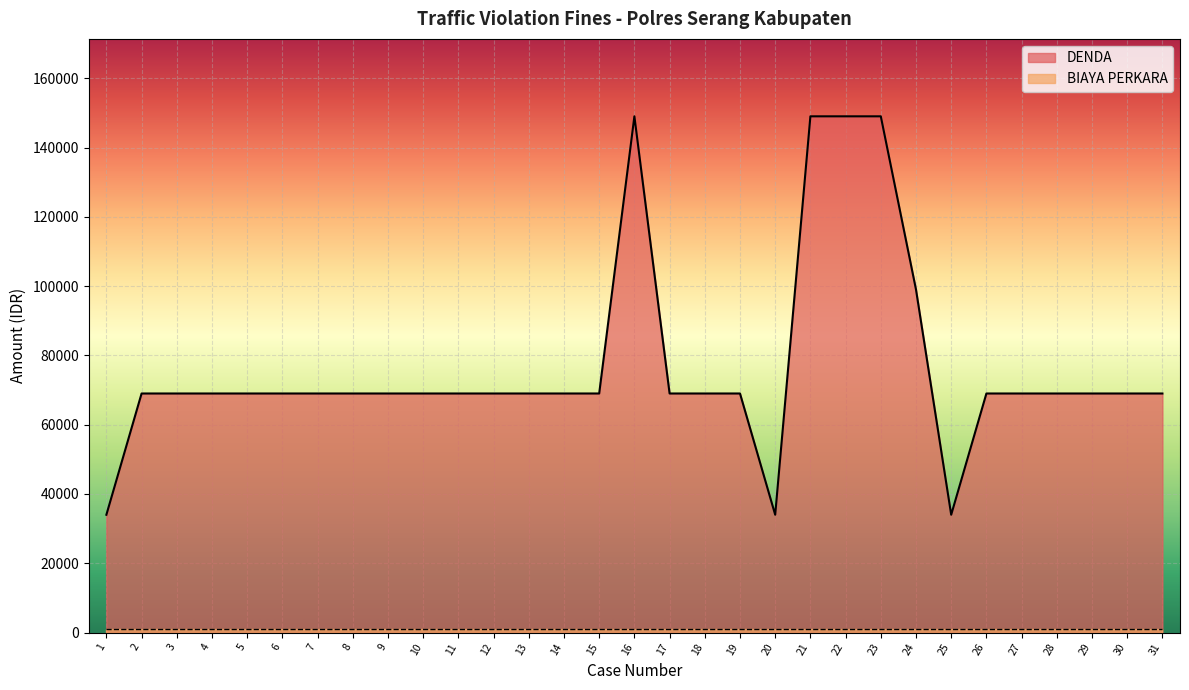

What is the average value?

76903